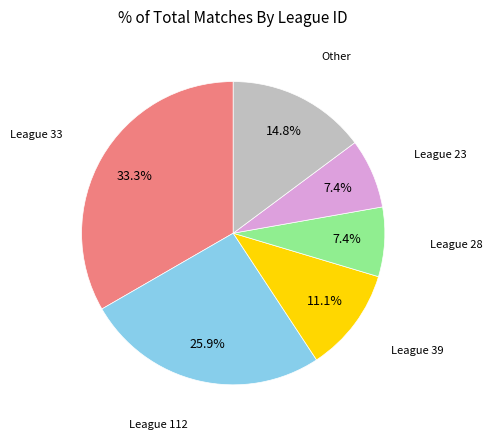

Is there any slice that represents more than half of the pie?

No